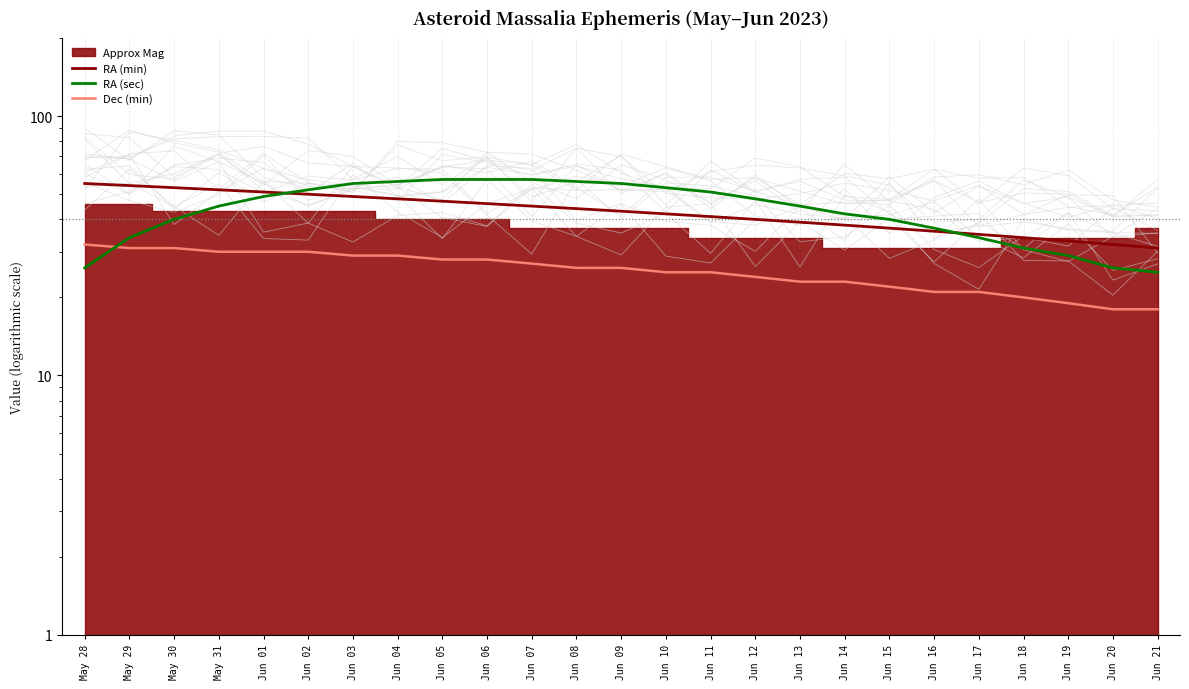

What is the label of the 15th point from the left?

Jun 11